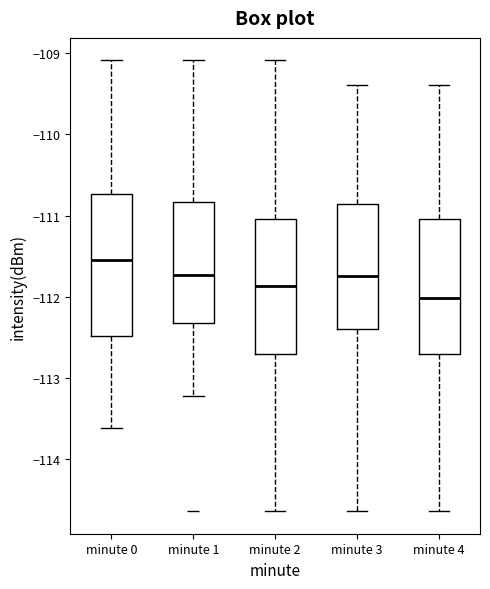

Reading left to right, read every box against the y-axis: the position of its median line, the range the box covers, and the ends of its whiskers. The values are not printed on the chart, so give them approximately, as read against the axis.

minute 0: median -111.5, box -112.5 to -110.7, whiskers -113.6 to -109.1
minute 1: median -111.7, box -112.3 to -110.8, whiskers -113.2 to -109.1
minute 2: median -111.9, box -112.7 to -111.0, whiskers -114.6 to -109.1
minute 3: median -111.7, box -112.4 to -110.9, whiskers -114.6 to -109.4
minute 4: median -112.0, box -112.7 to -111.0, whiskers -114.6 to -109.4